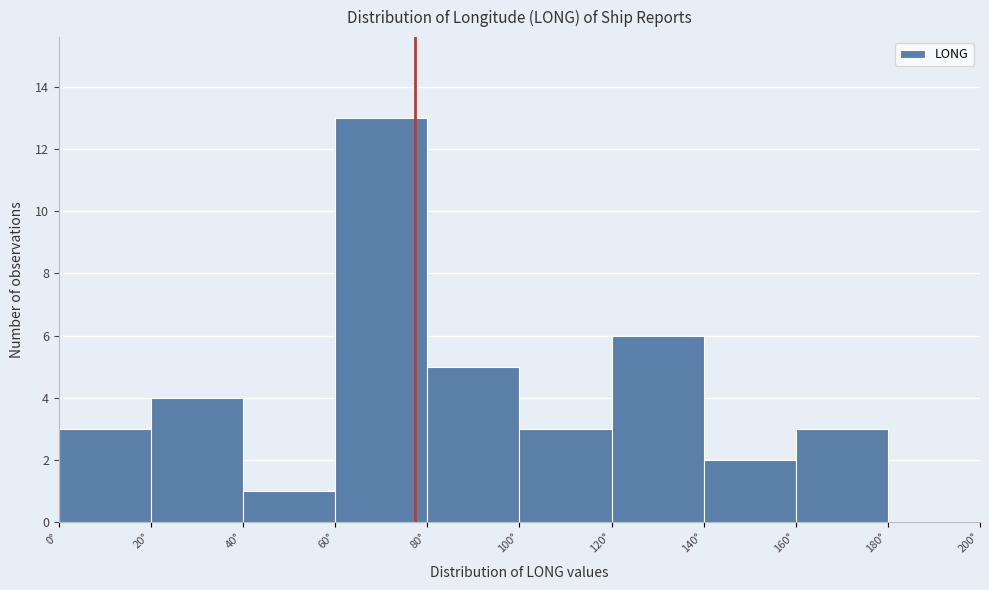

Reading left to right, transcribe this chart: for each bar, give the range it covers on the x-axis and its height. The values are not printed on the chart, so give them approximately, as read against the axis.

0 to 20: 3
20 to 40: 4
40 to 60: 1
60 to 80: 13
80 to 100: 5
100 to 120: 3
120 to 140: 6
140 to 160: 2
160 to 180: 3
180 to 200: 0